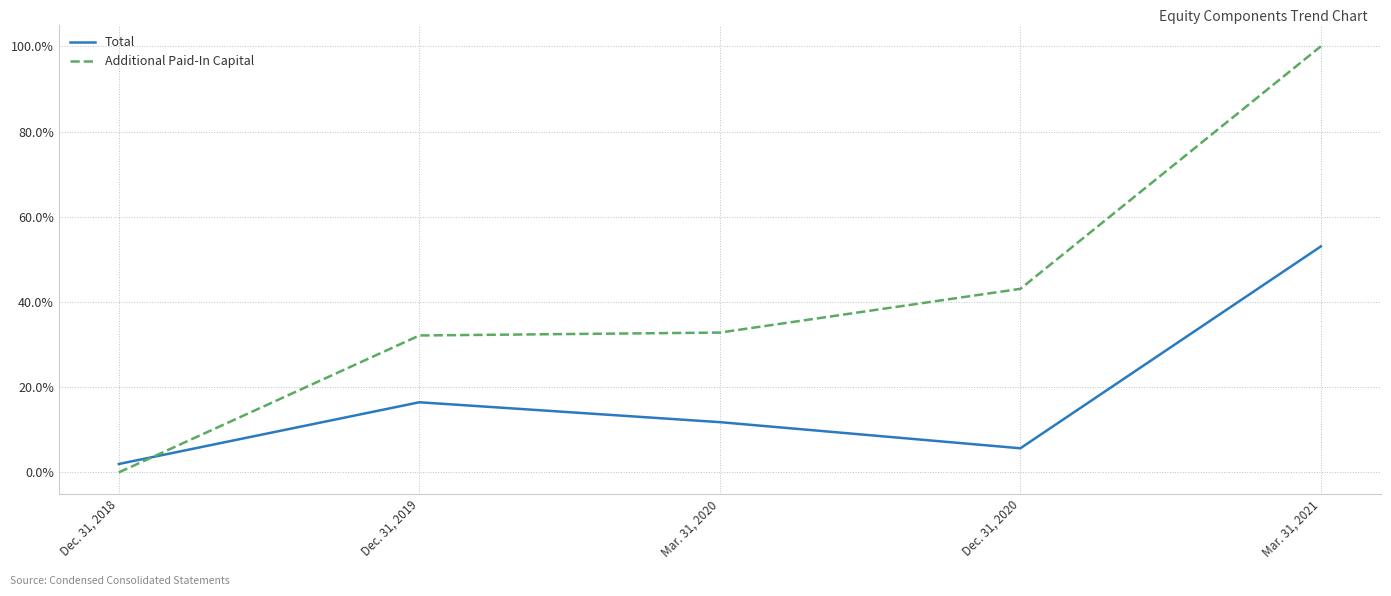

What are all the series names shown in the legend?

Total, Additional Paid-In Capital